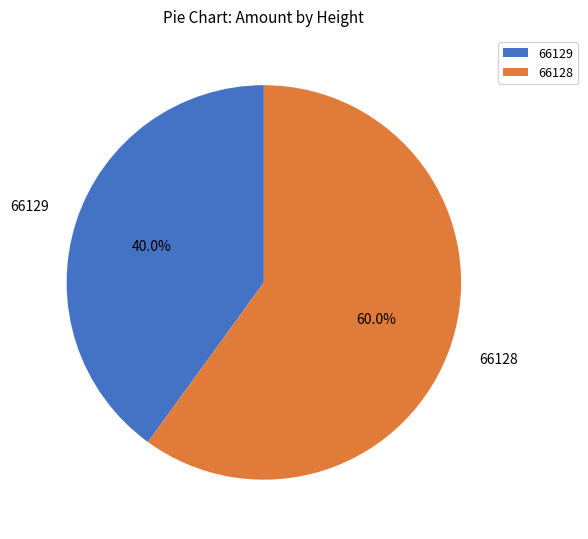

Is it true that 66128 is 45% of the pie?

False